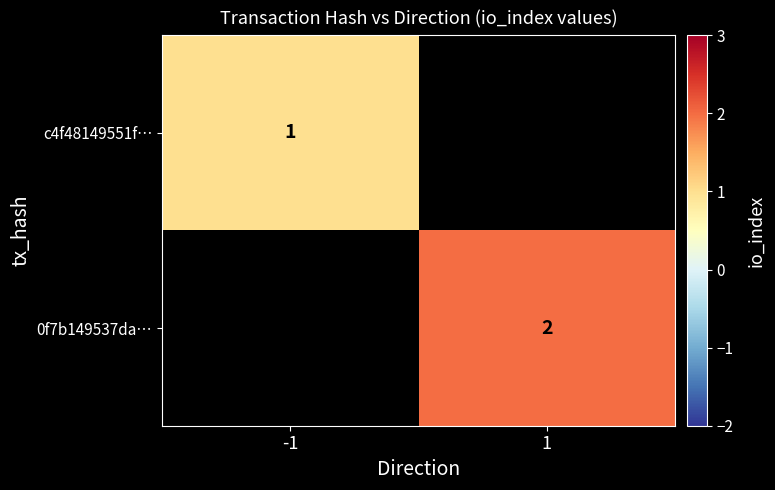

The value of c4f48149551f… at -1 is 1. True or false?

True